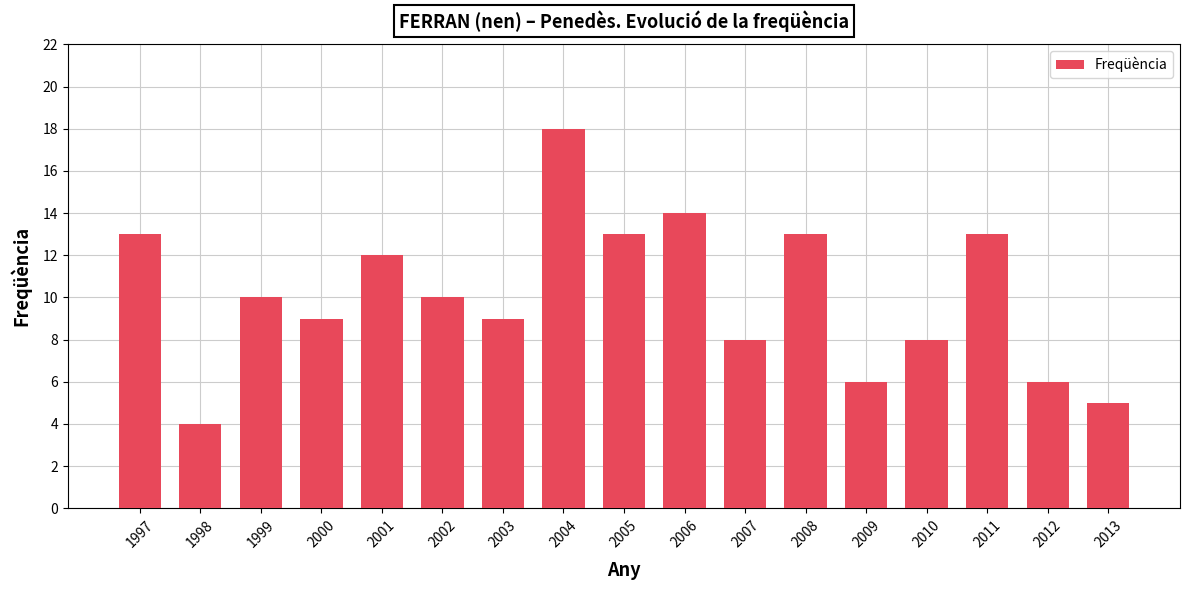

Which has a higher value, 1998 or 2003?

2003